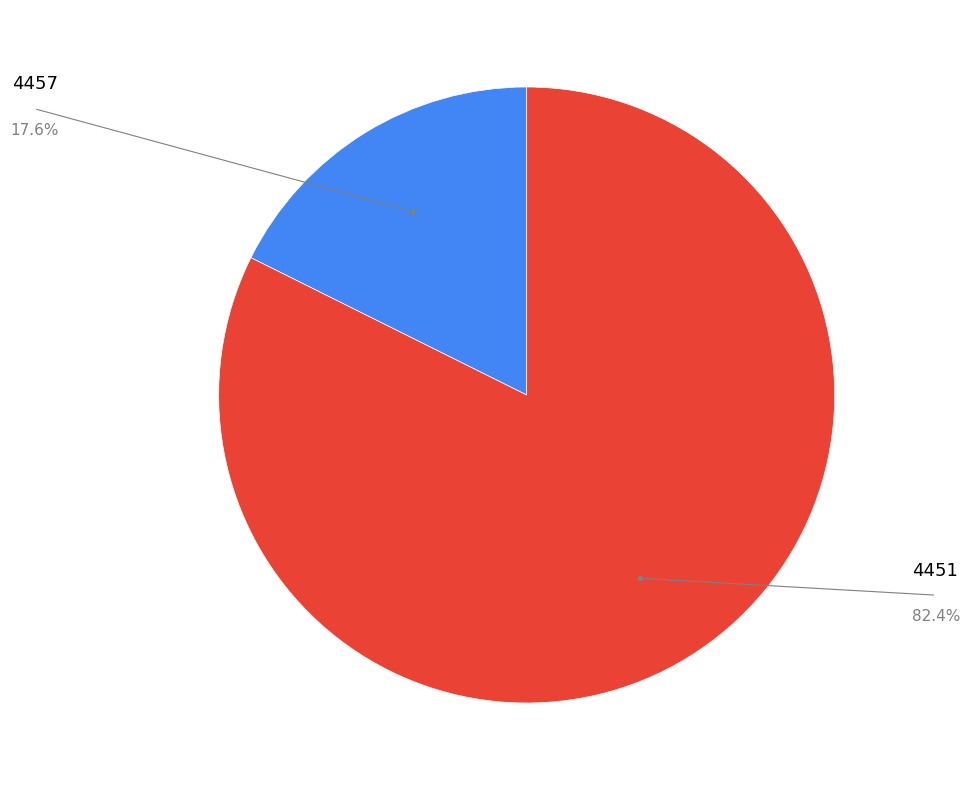

Does any single category account for the majority?

Yes